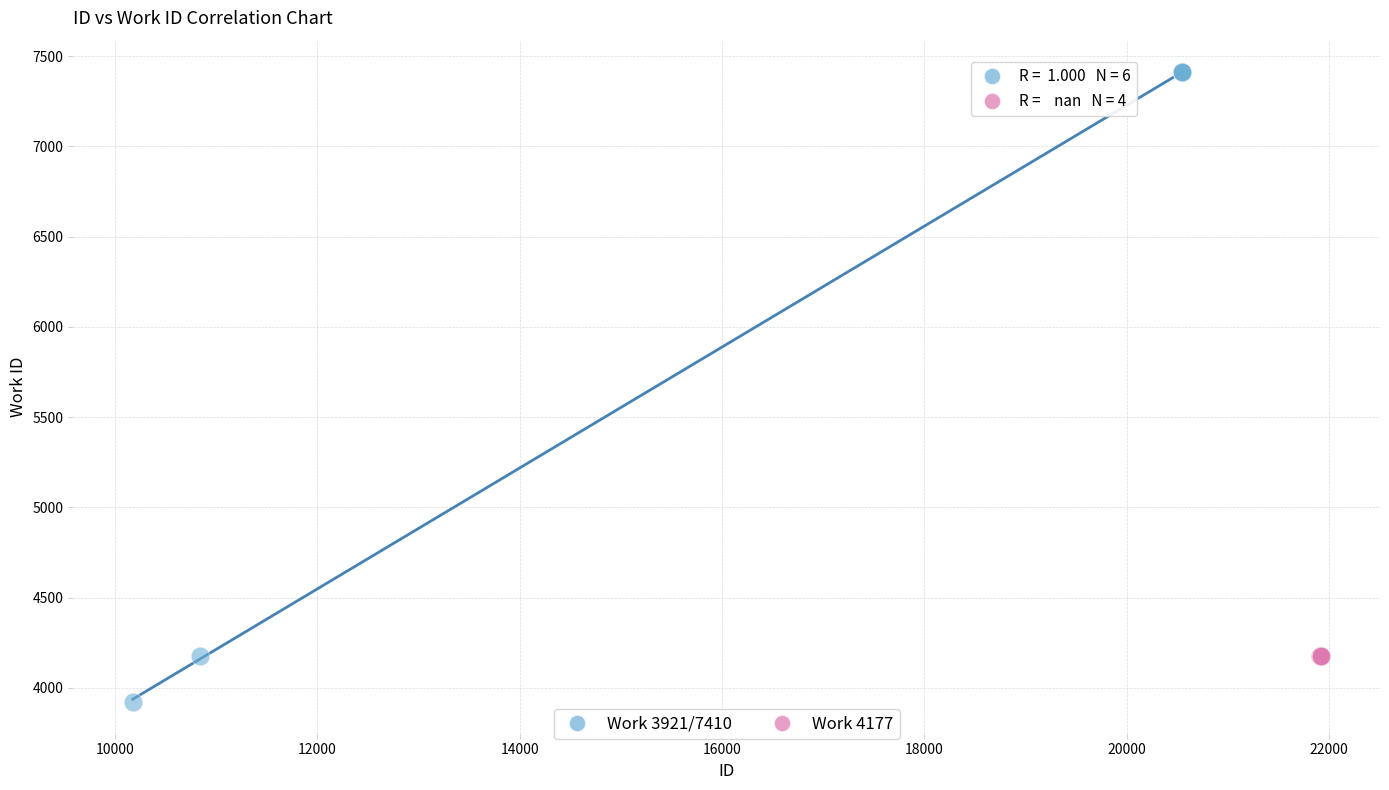

Which series contains the lowest Y value?

Work 3921/7410